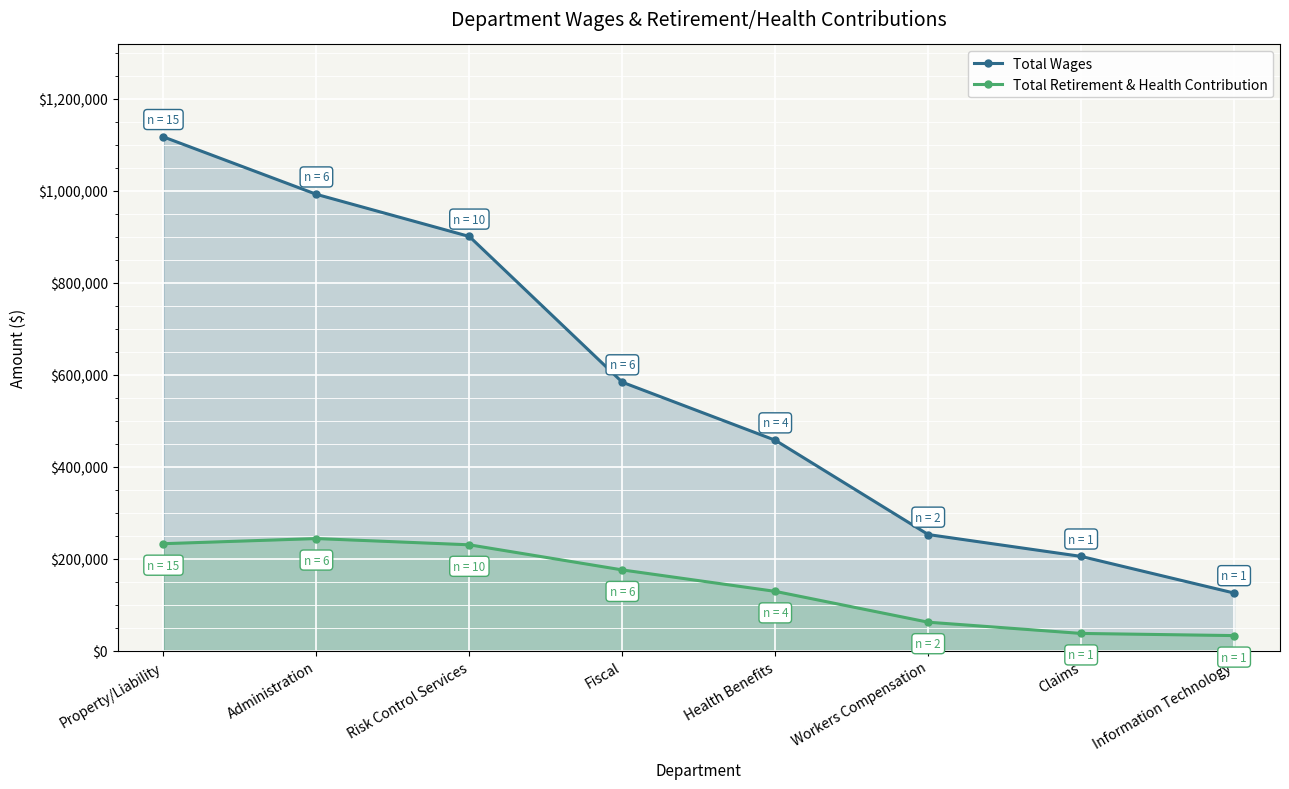

At which category is the sum across all series the highest?

Property/Liability